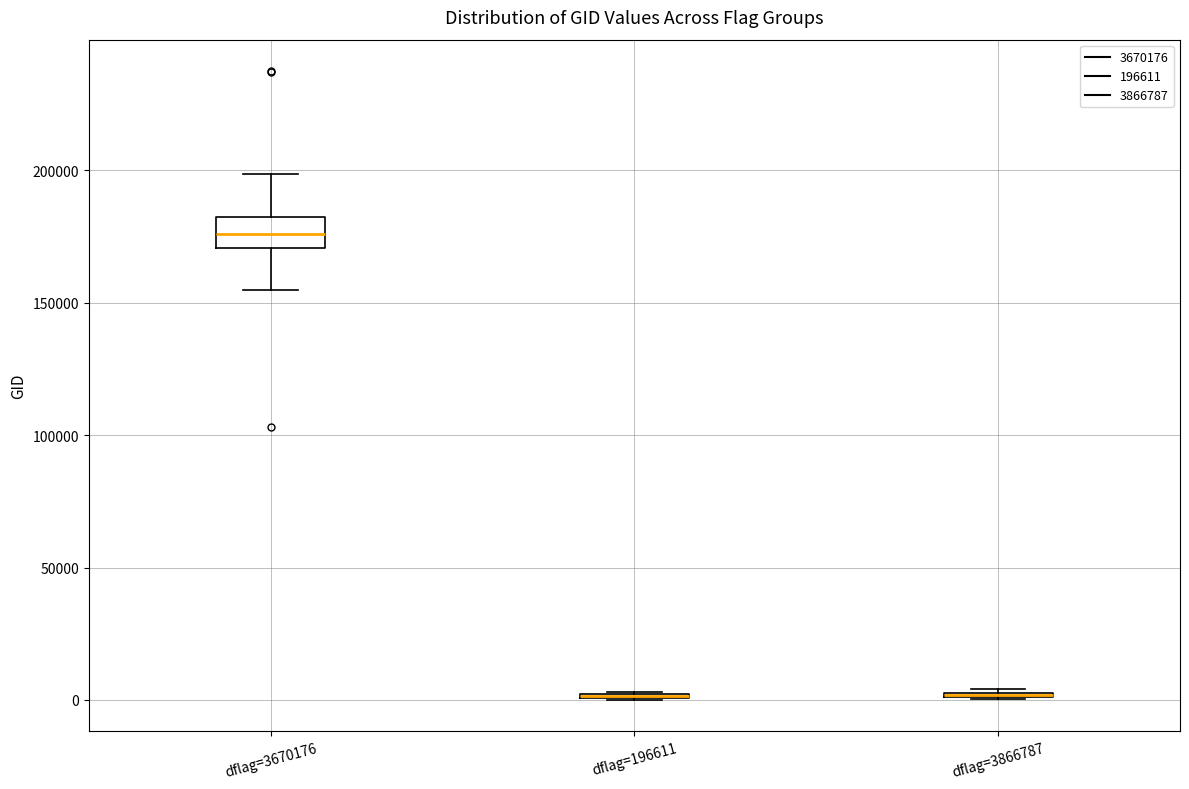

Where does the upper whisker of the box for dflag=3670176 end on the y-axis? The values are not printed on the chart, so give them approximately, as read against the axis.

200000